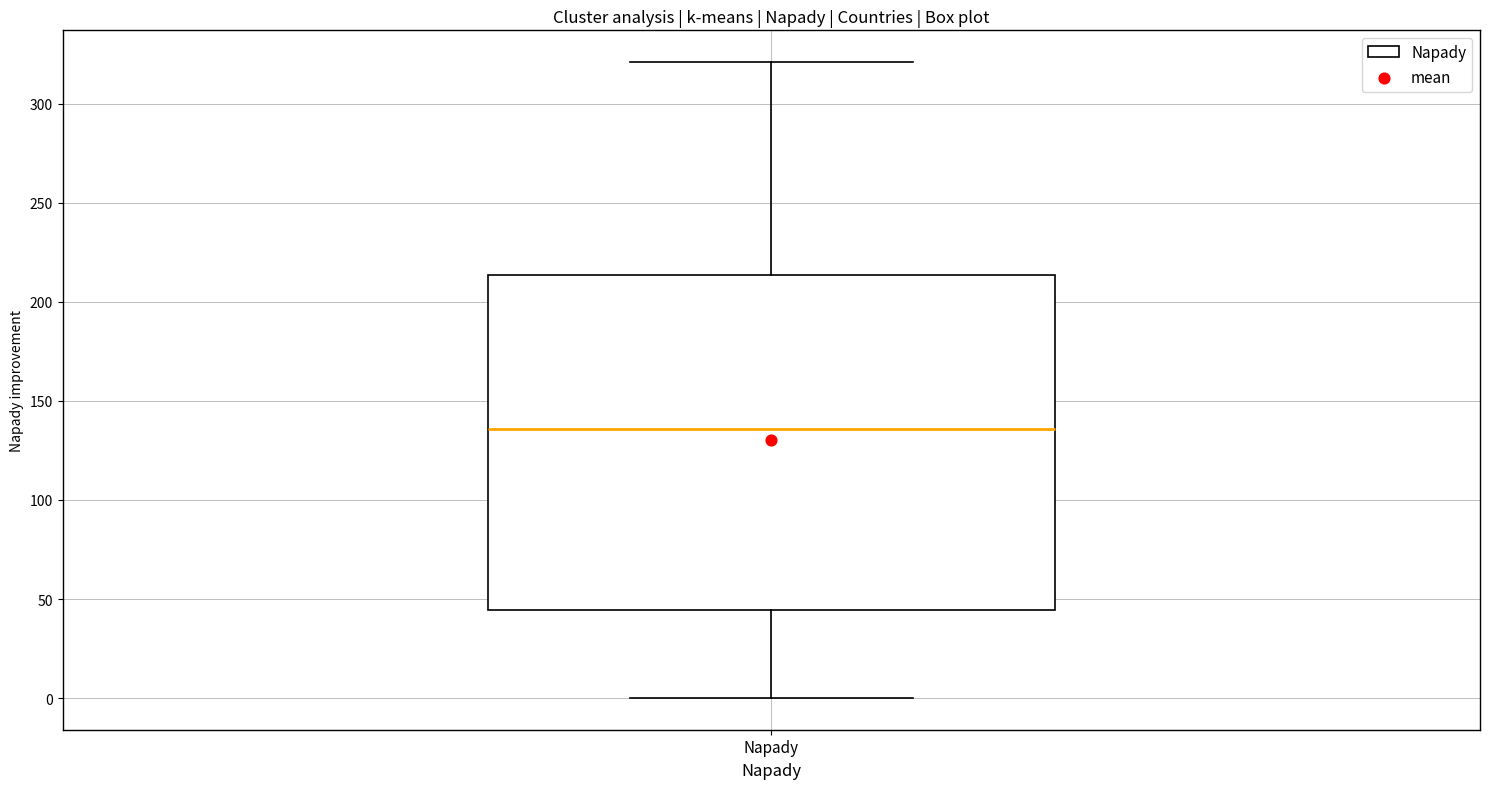

Where does the median line of the box for Napady sit on the y-axis? The values are not printed on the chart, so give them approximately, as read against the axis.

135